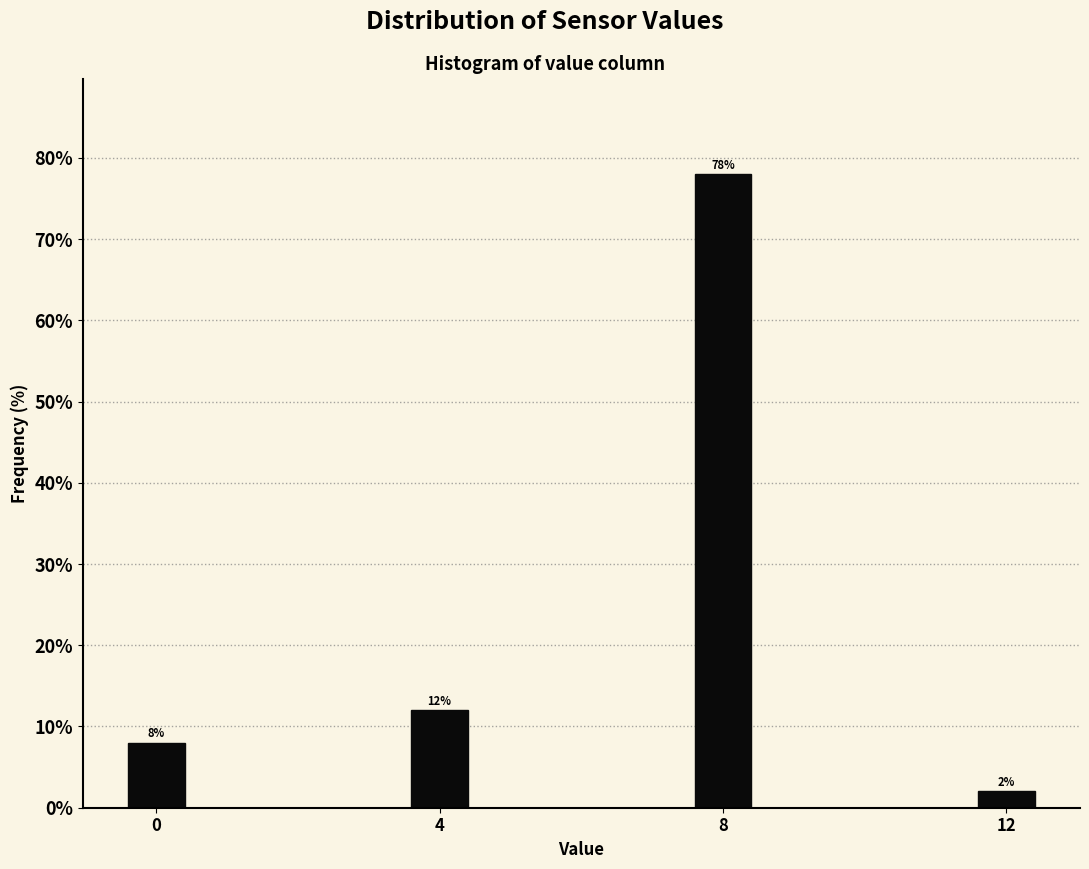

Around what value on the x-axis is the tallest bar? Give the approximate position of its centre, as read against the axis.

8.0